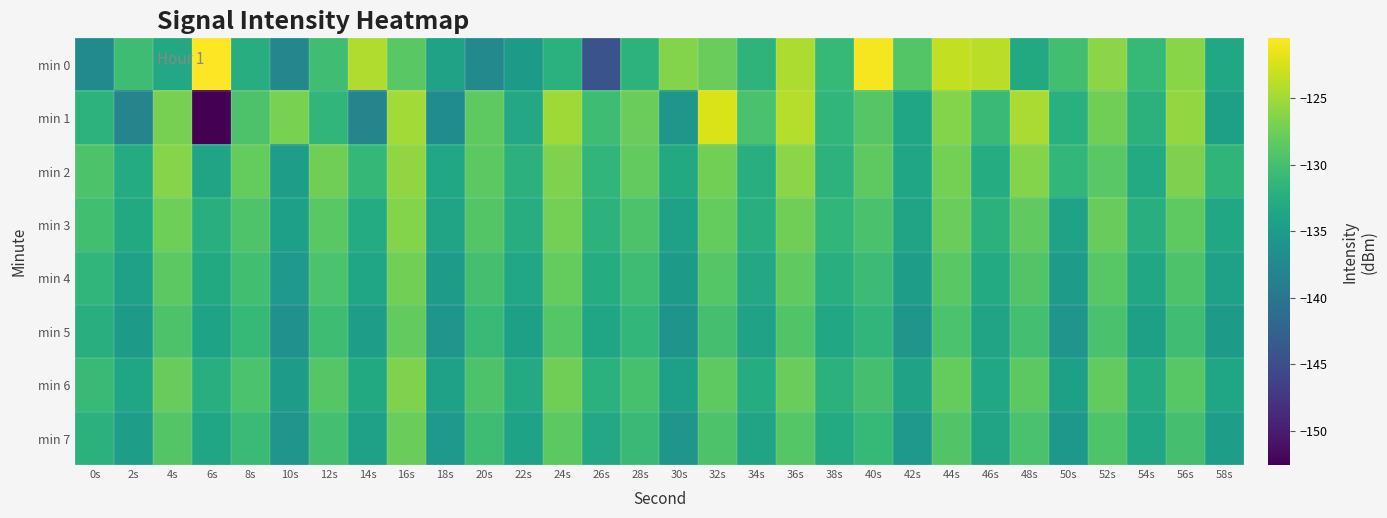

What is the maximum value shown in the chart?

-120.5